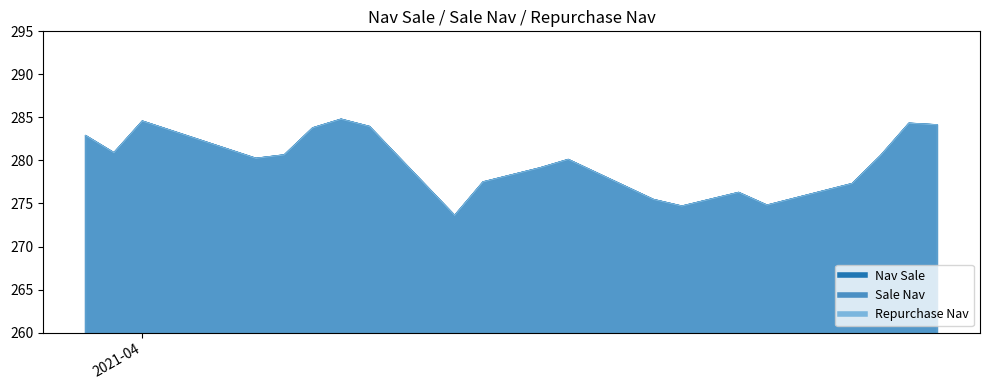

At which label is Sale Nav closest to 279?

2021-04-15